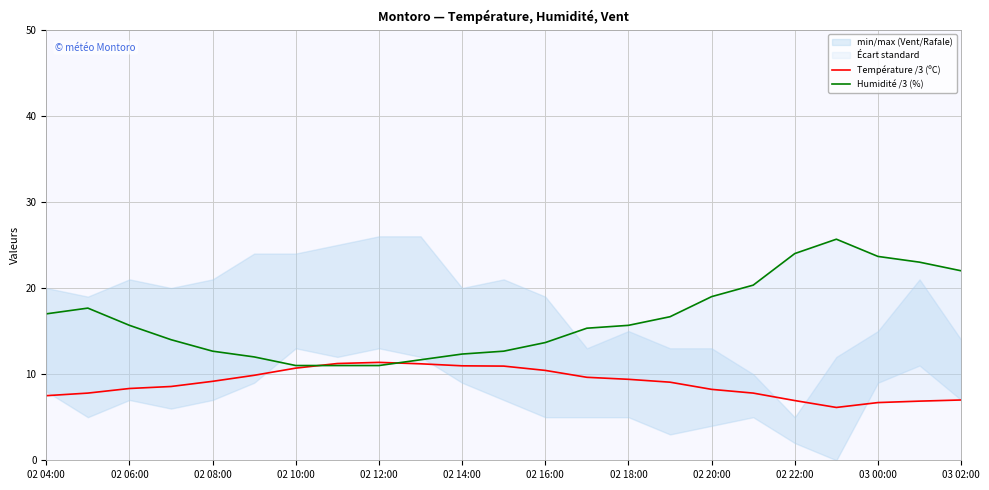

What is the value of the Température /3 (ºC) point at the 12th from the left?

10.9